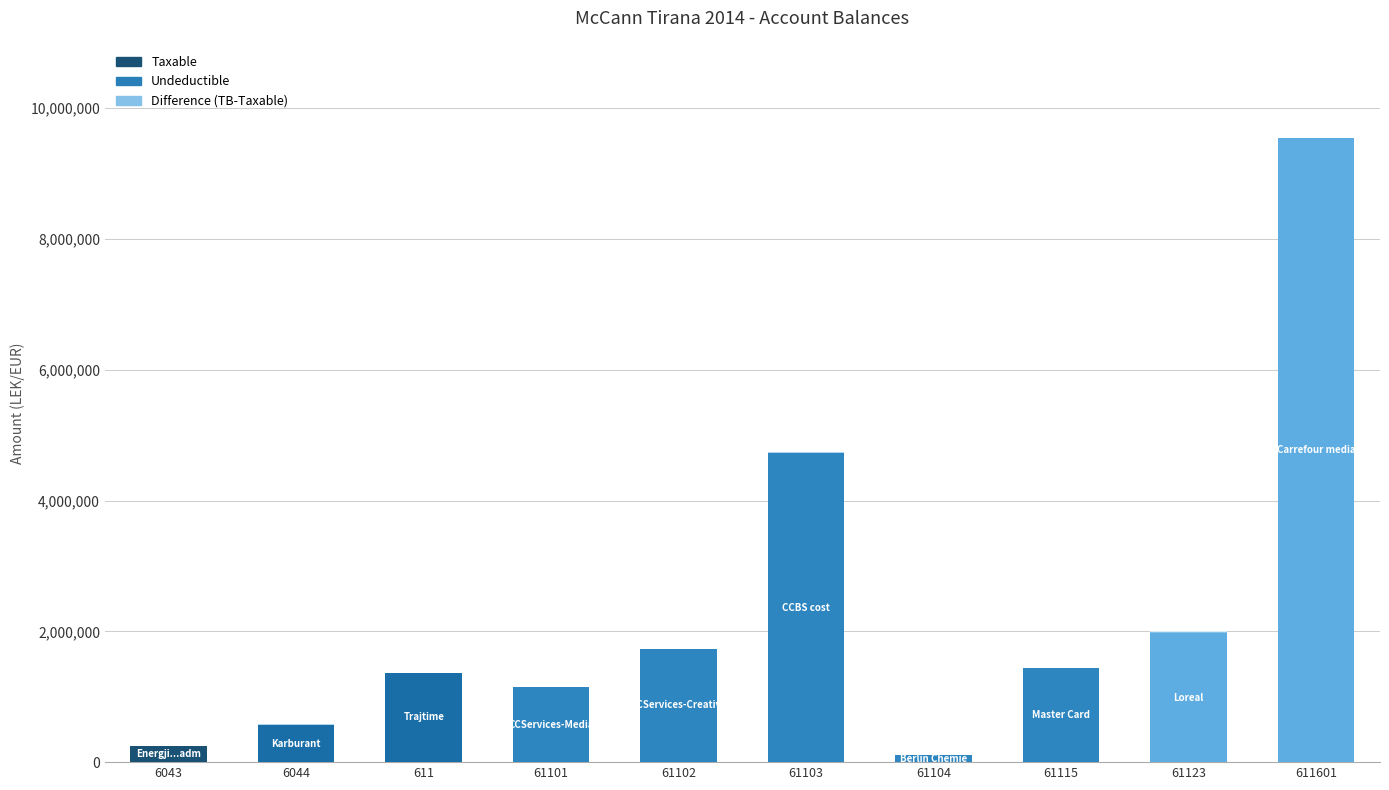

Which series has the largest total across all categories?

Taxable